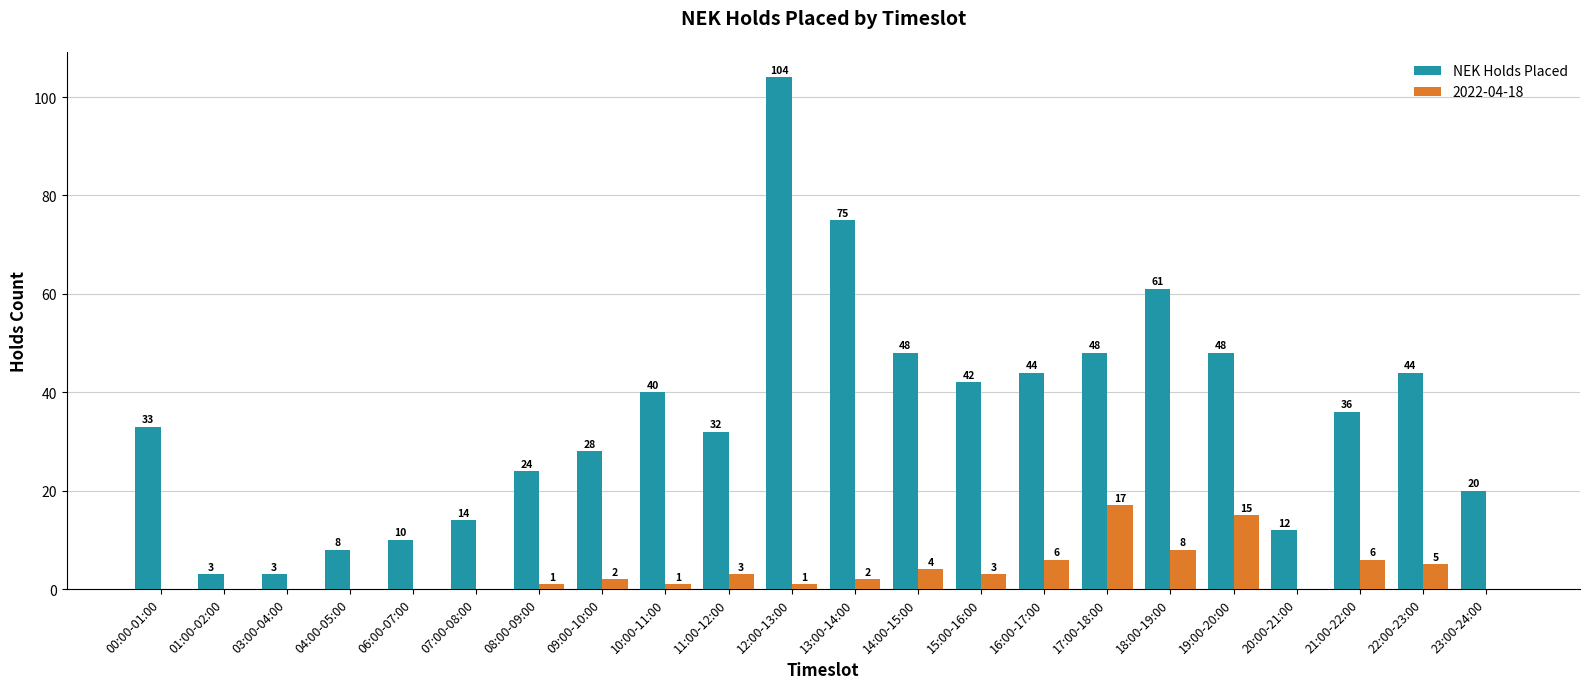

What is the maximum value shown in the chart?

104